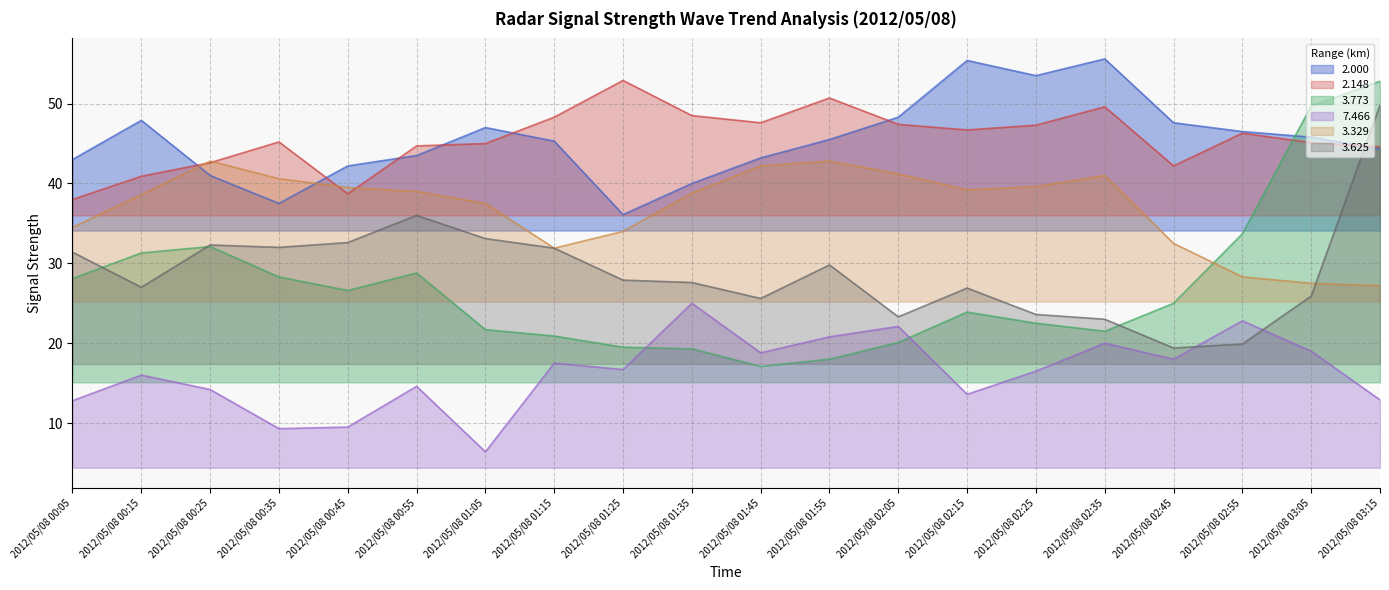

How many values in the 3.773 series exceed 25?

9